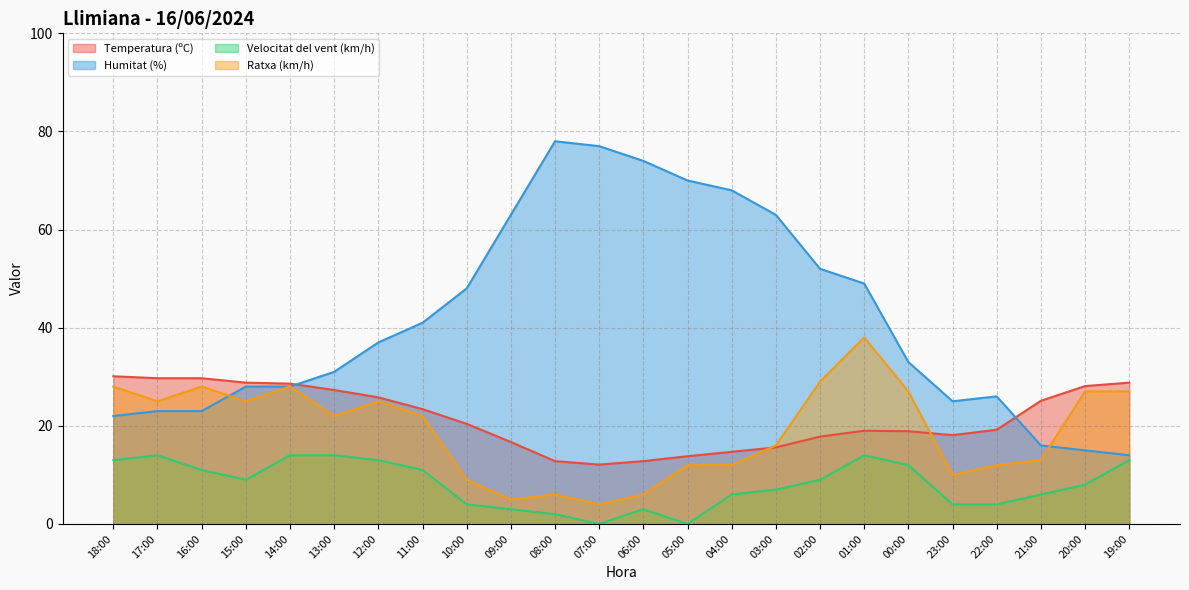

At which label does Temperatura (ºC) first exceed 20?

18:00